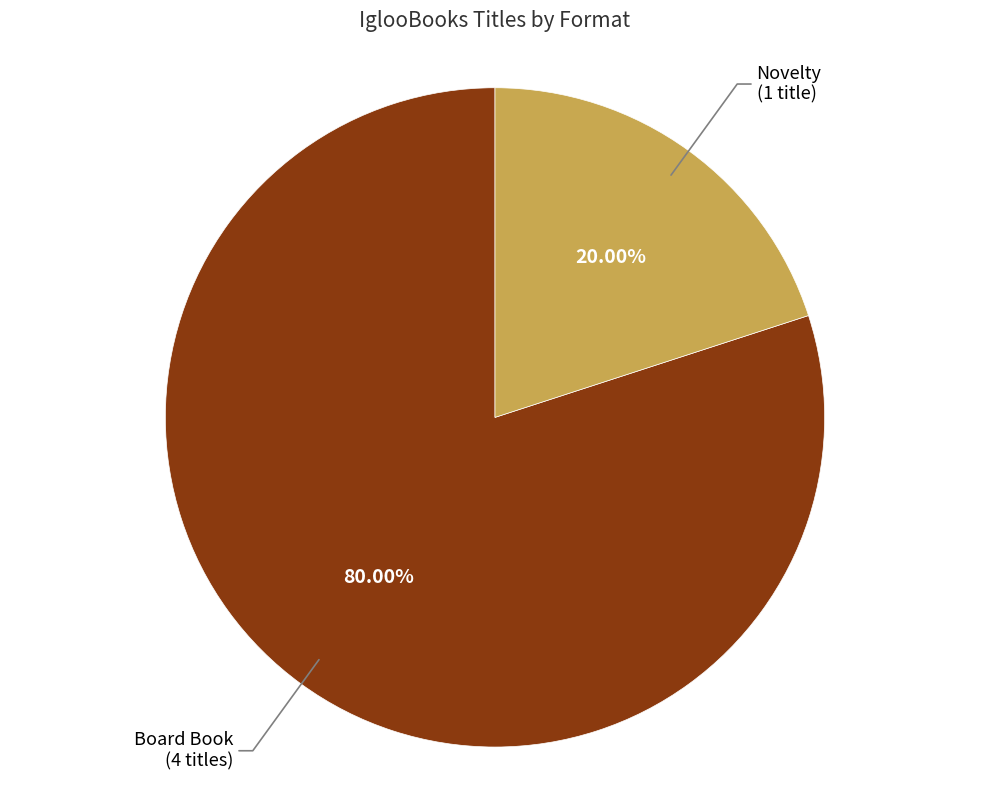

Which category accounts for the majority?

Board Book